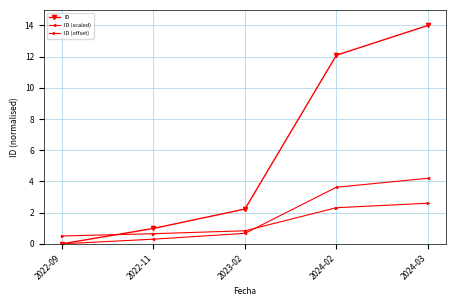

Is it true that ID (offset) equals 0.8 at 2023-02?

True